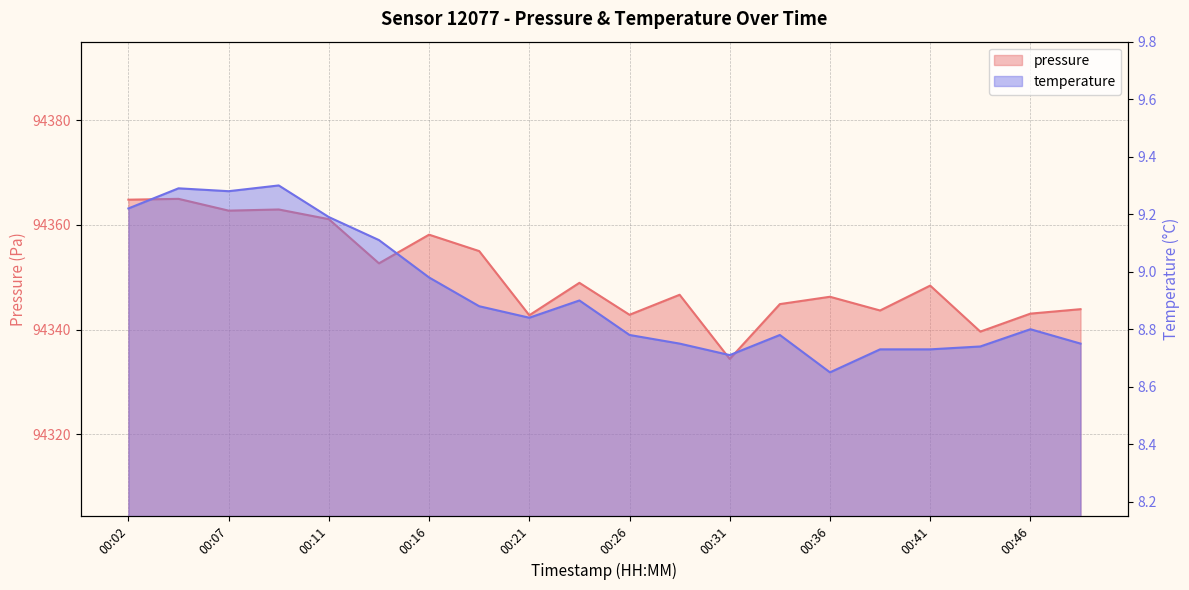

How many data points in pressure are less than 94348?

10